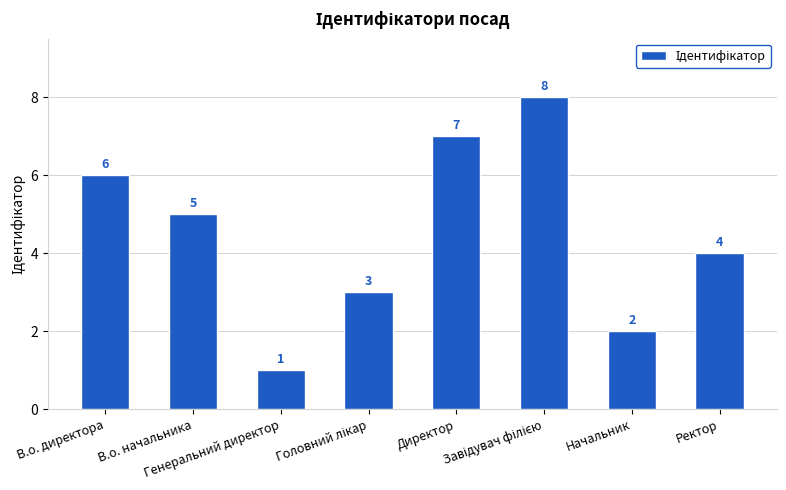

Are the bars horizontal?

No